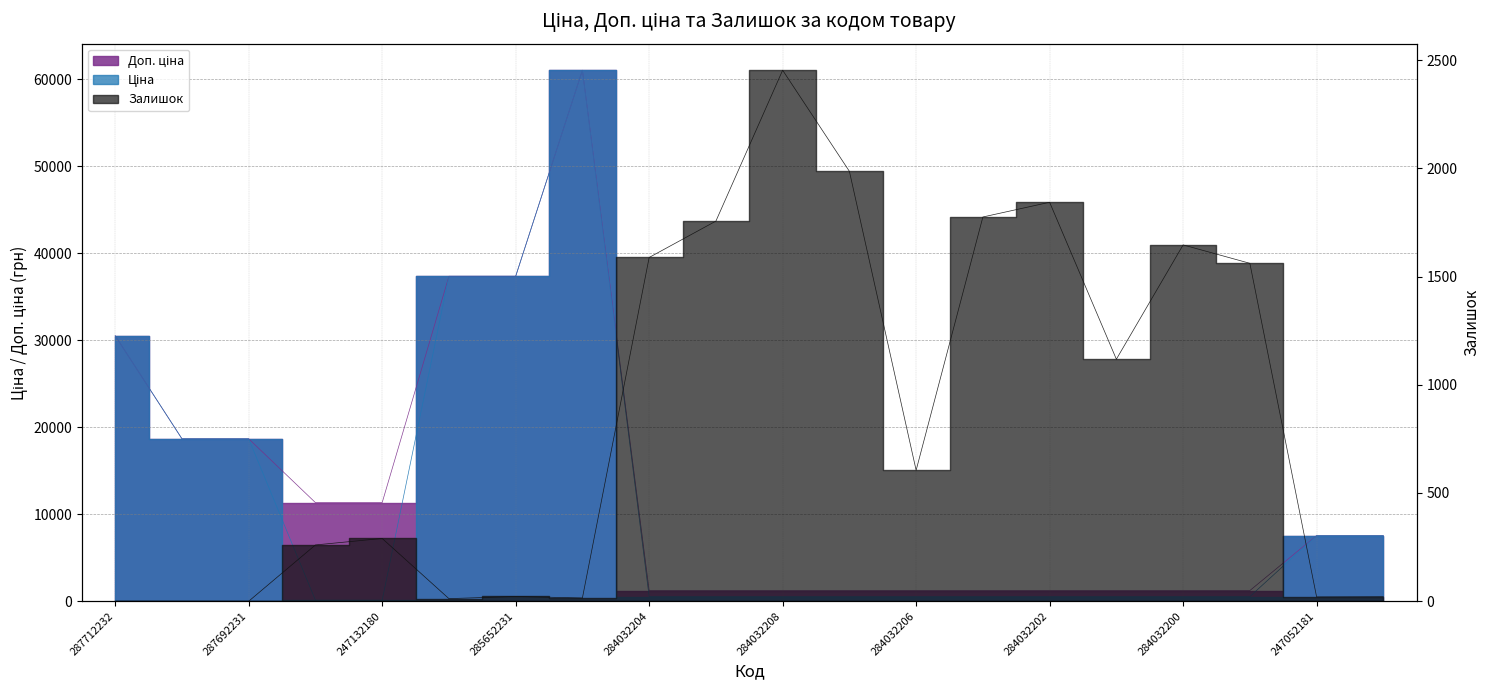

What is the label of the 14th point from the right?

285652231